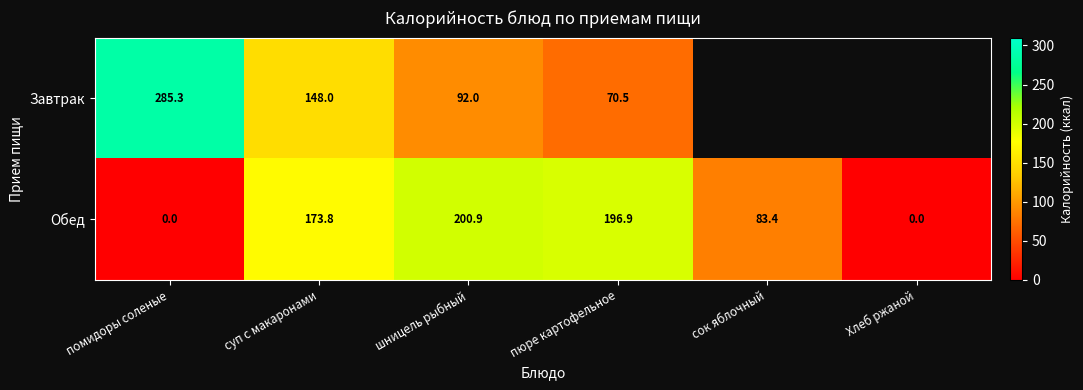

Which category has the highest value across all series?

помидоры соленые